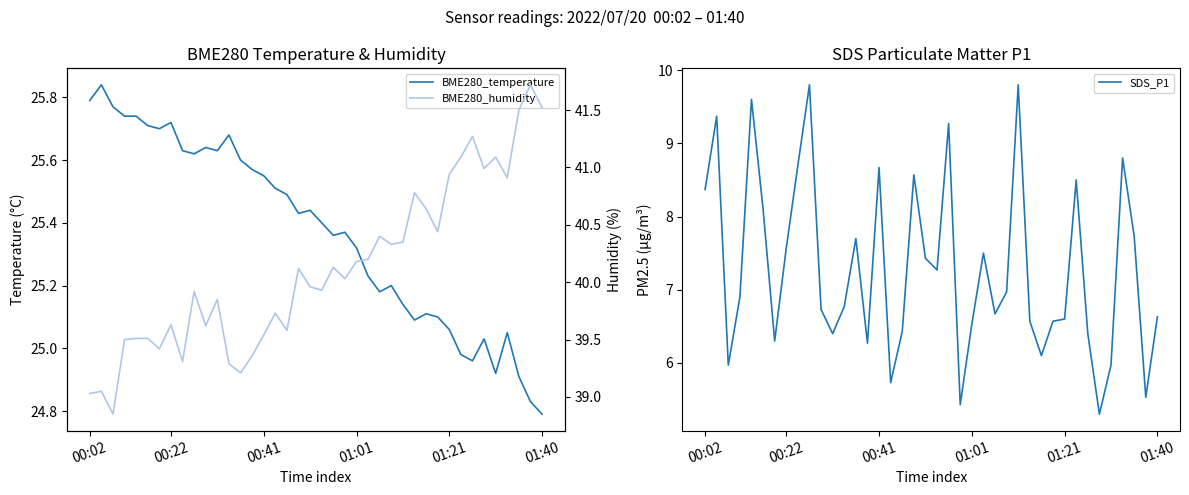

The SDS_P1 series shows 6.7 at 10. True or false?

True